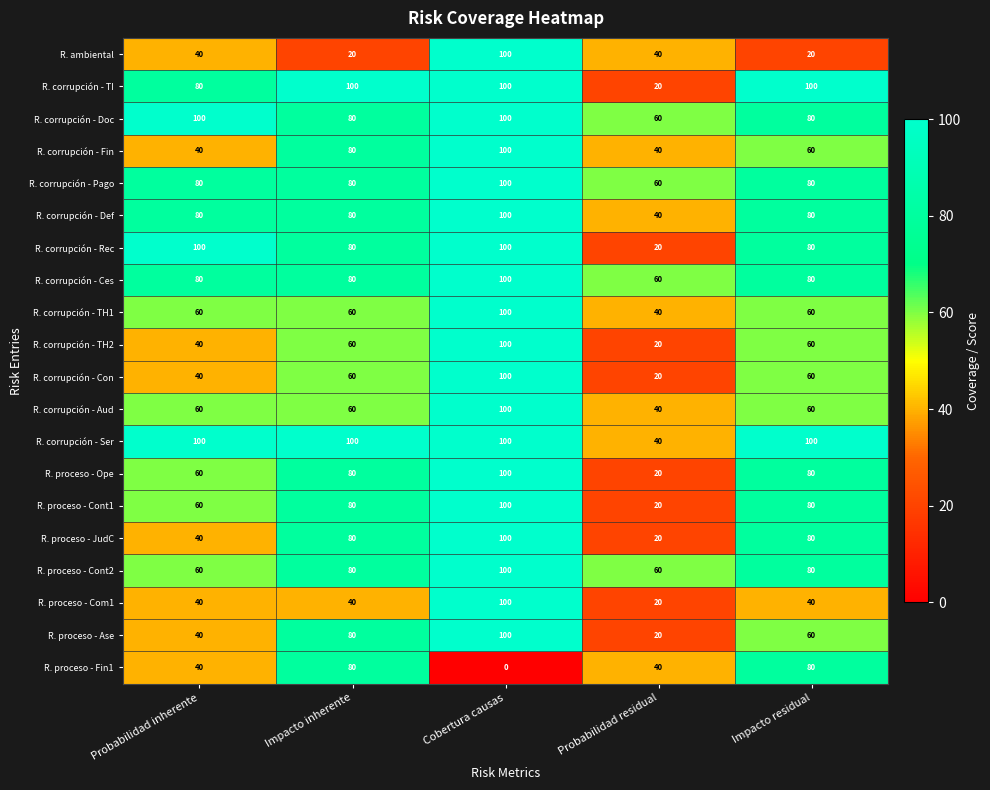

What is the spread (max minus min) of values at Probabilidad inherente?

60